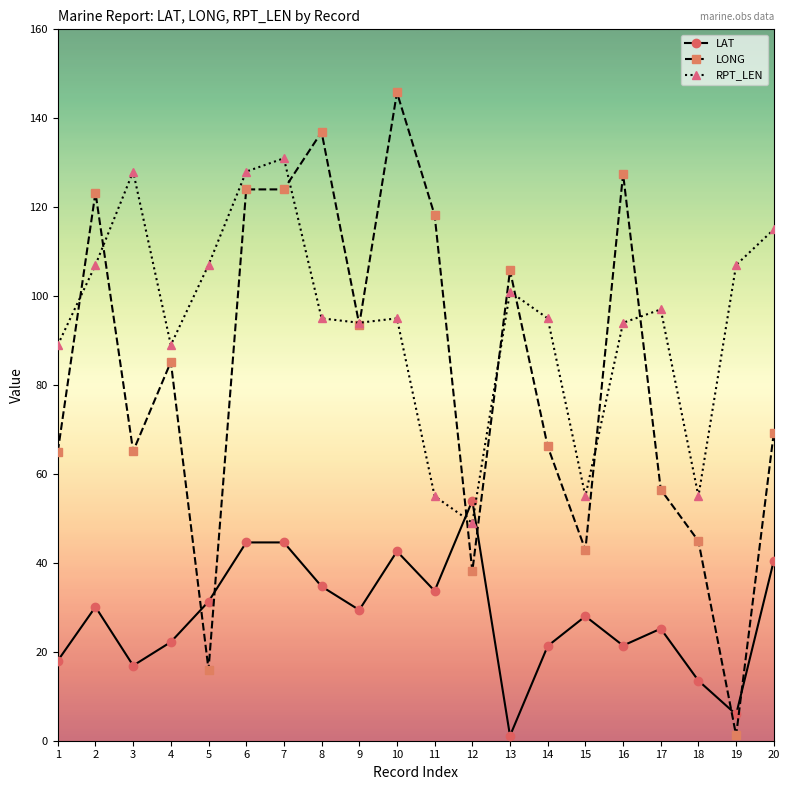

What is the smallest value displayed?

1.1